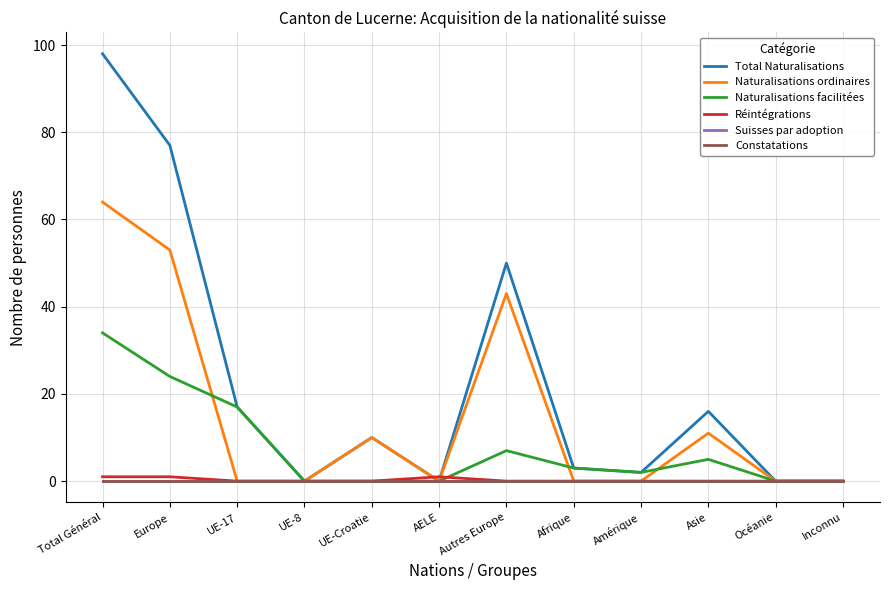

Reading left to right, list all the values displayed in this chart.

Total Naturalisations: 98	77	17	0	10	0	50	3	2	16	0	0
Naturalisations ordinaires: 64	53	0	0	10	0	43	0	0	11	0	0
Naturalisations facilitées: 34	24	17	0	0	0	7	3	2	5	0	0
Réintégrations: 1	1	0	0	0	1	0	0	0	0	0	0
Suisses par adoption: 0	0	0	0	0	0	0	0	0	0	0	0
Constatations: 0	0	0	0	0	0	0	0	0	0	0	0